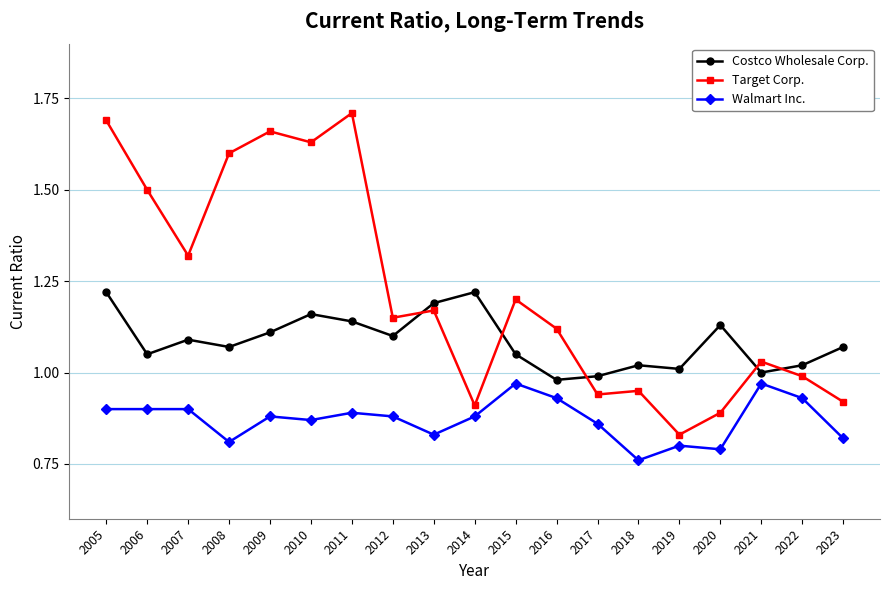

What are all the series names shown in the legend?

Costco Wholesale Corp., Target Corp., Walmart Inc.